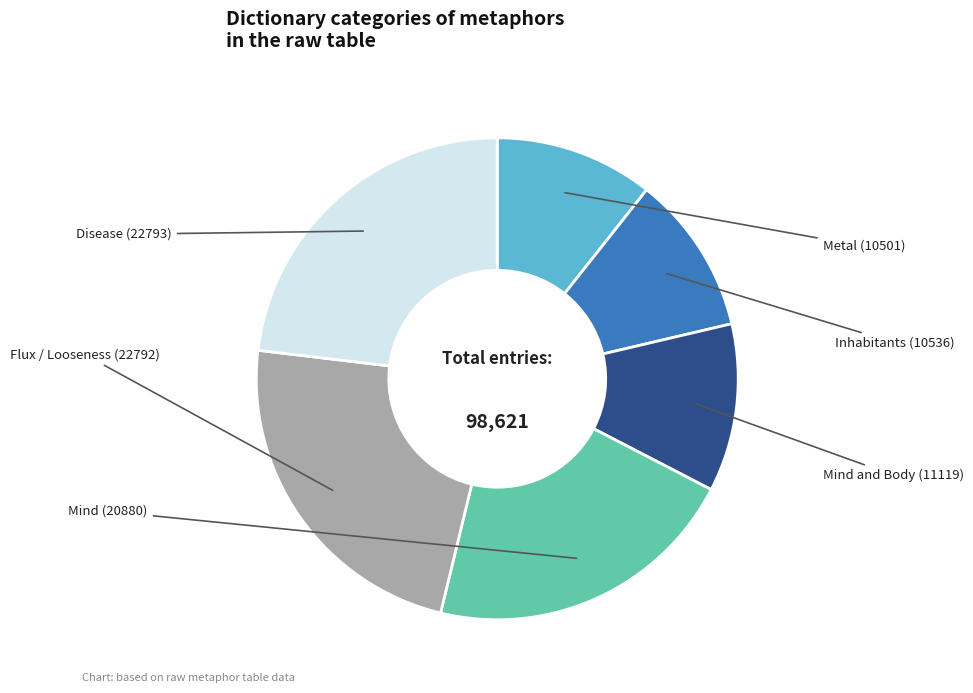

Is there any slice that represents more than half of the pie?

No